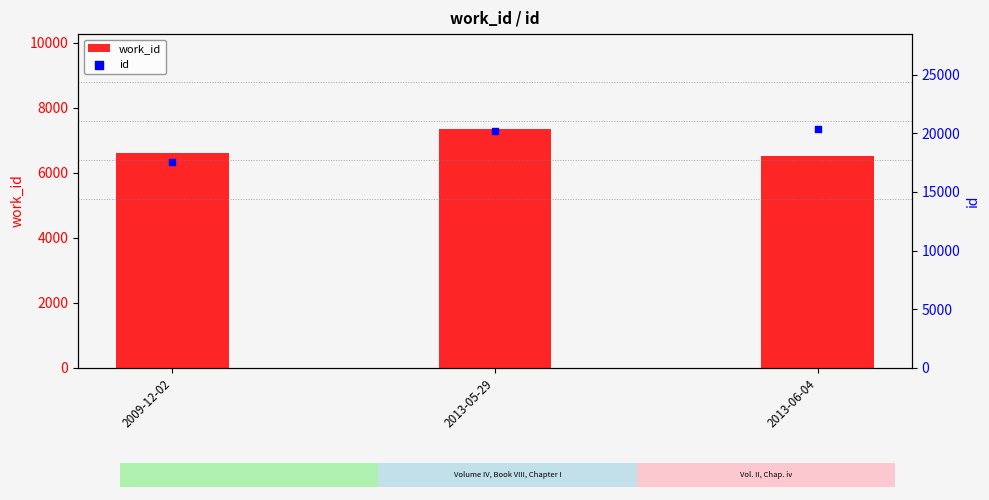

Is the value of id at 2009-12-02 greater than the value of work_id at 2013-05-29?

Yes